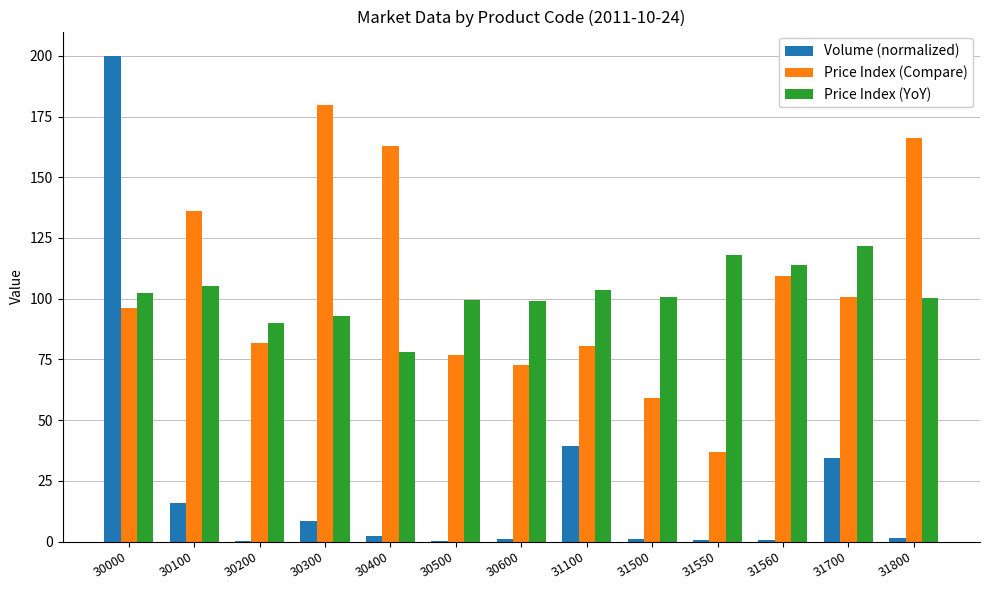

What is the highest value of the Price Index (YoY) series?

121.8